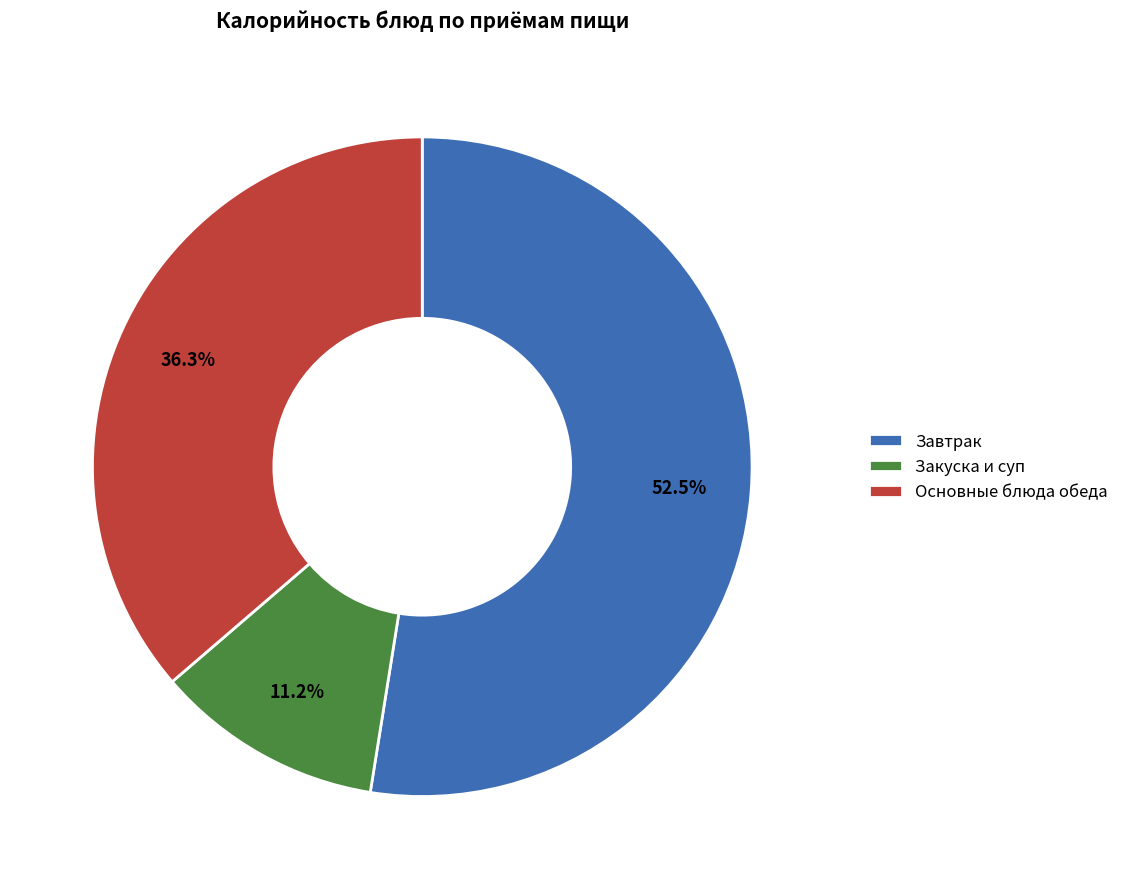

Approximately how many times larger is the value at Закуска и суп compared to Основные блюда обеда?

0.3